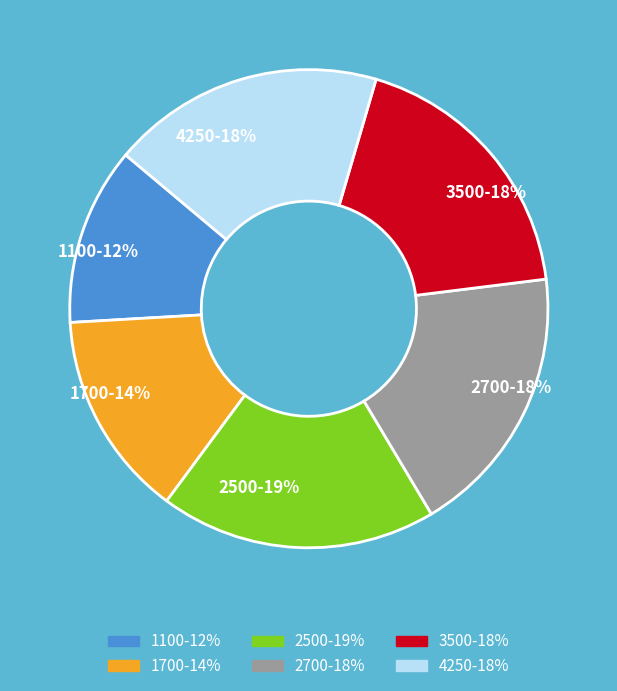

To the nearest percent, what is the combined percentage of 1700 and 4250?

32%